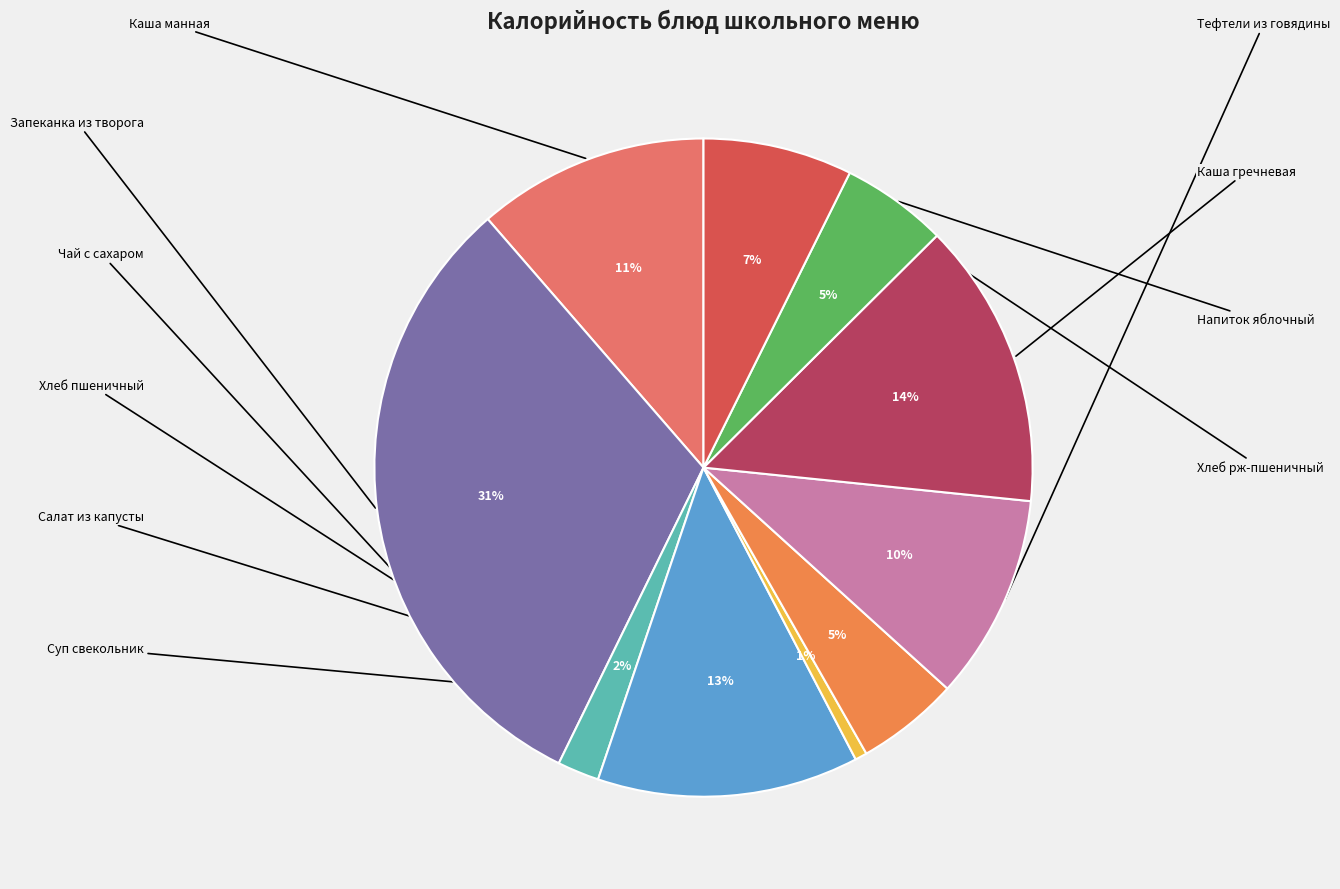

How many slices are in this pie chart?

10